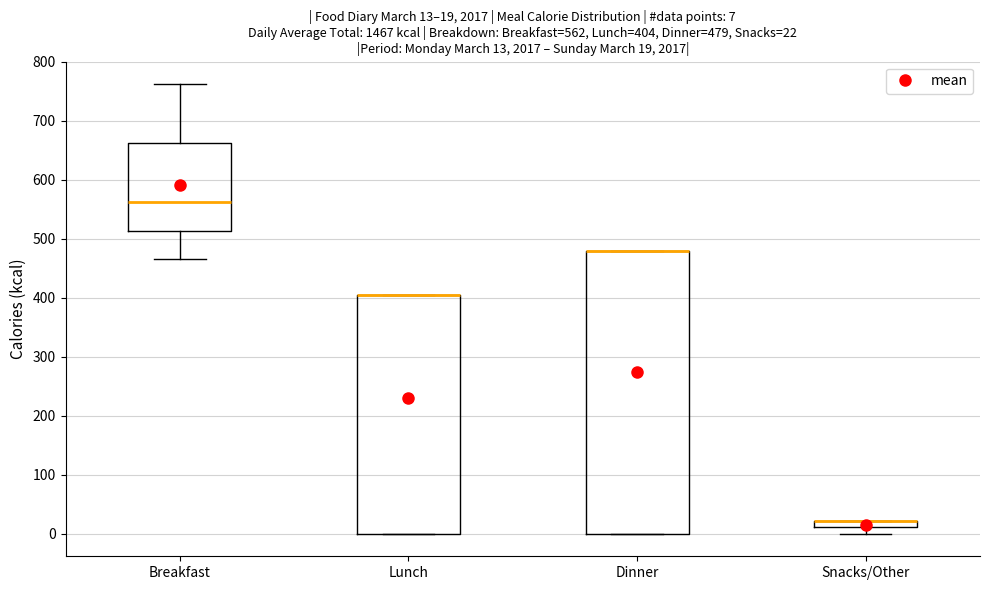

Which box is the tallest, from its lower edge to its upper edge?

Dinner